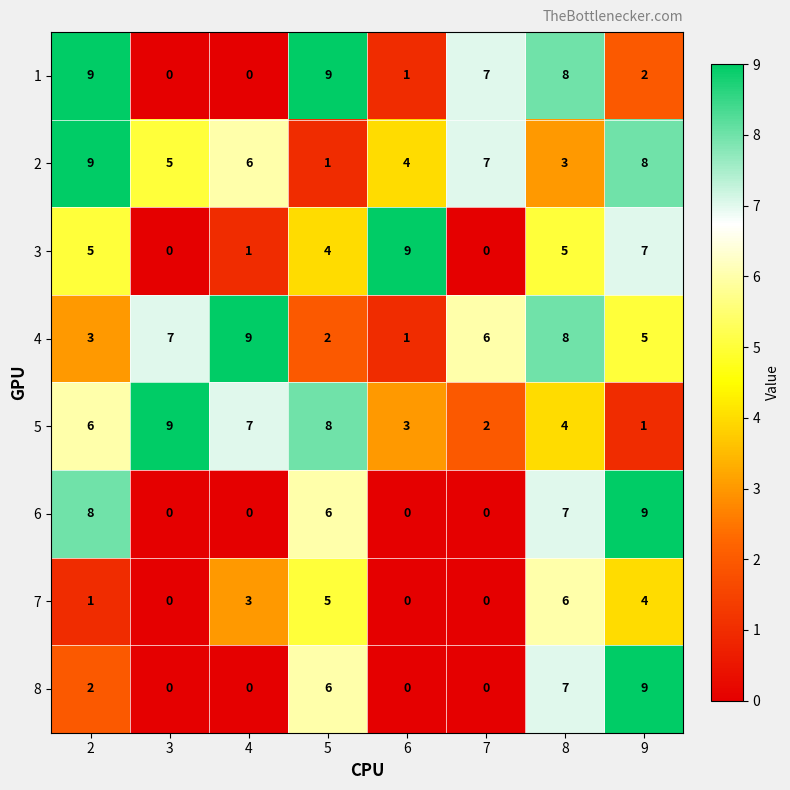

List the labels in order of 4 value, smallest first.

6, 5, 2, 9, 7, 3, 8, 4